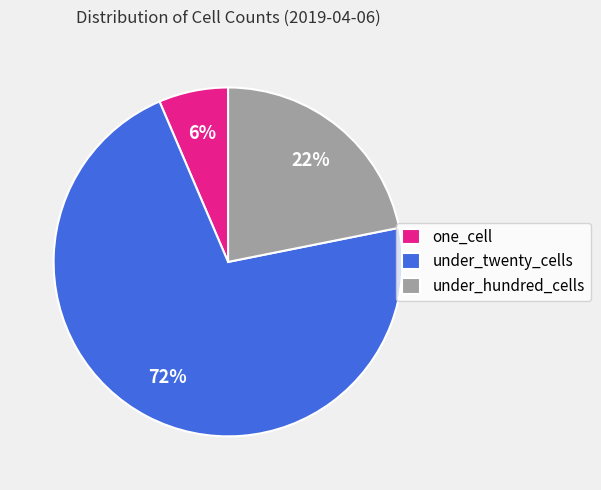

Between one_cell and under_twenty_cells, which is larger?

under_twenty_cells